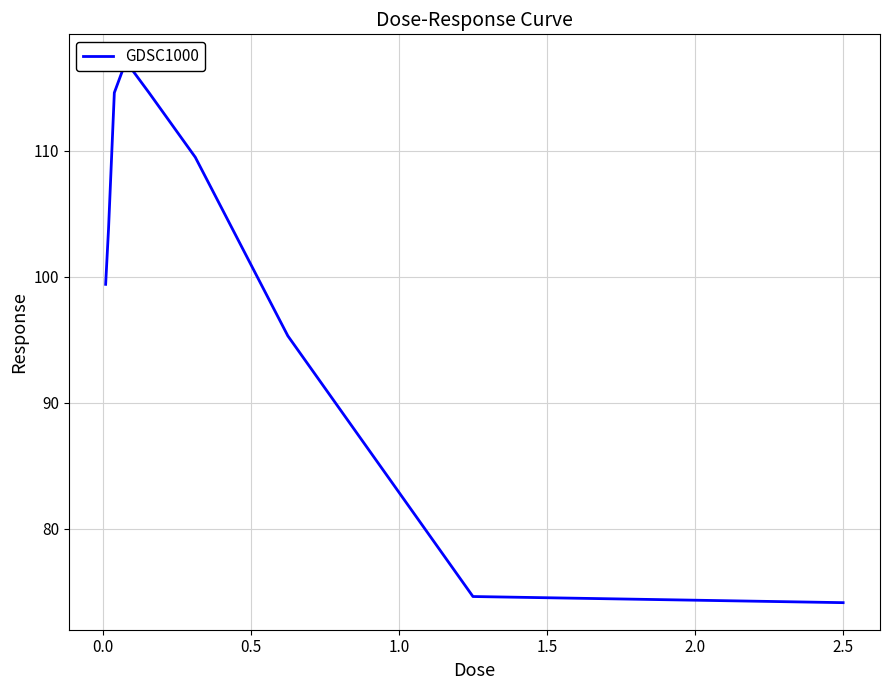

How many values are below 103?

4